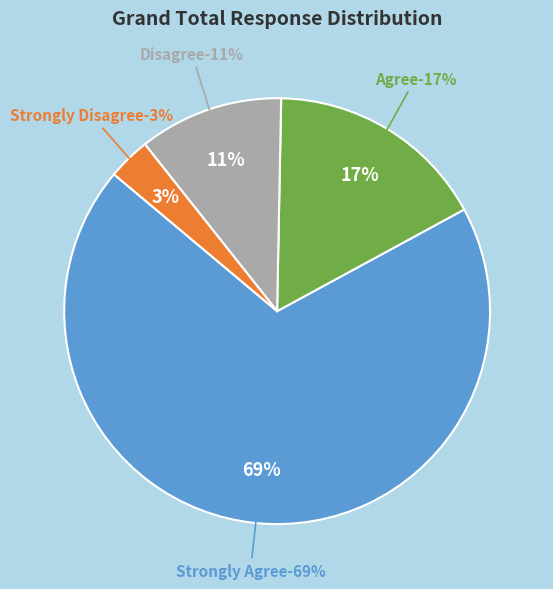

Count the number of slices in the pie.

4